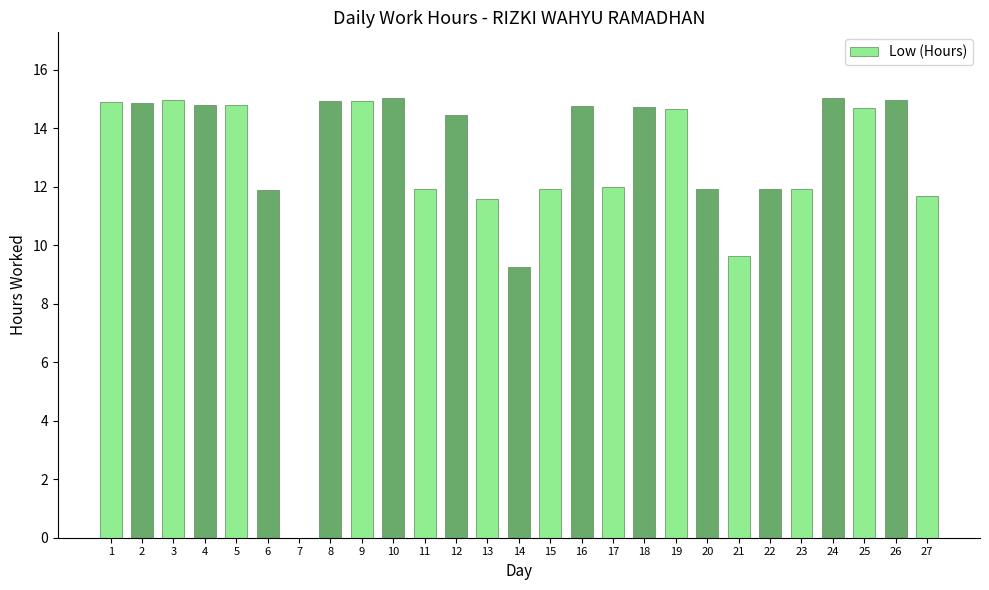

Does the chart contain stacked bars?

No